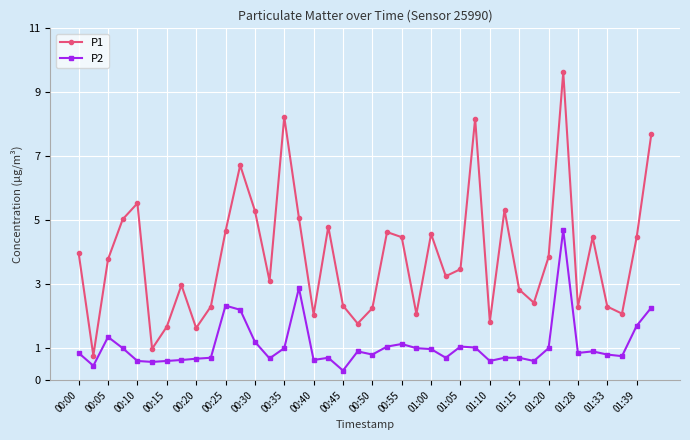

True or false: P2 has more than 2 points higher than both neighbors.

True